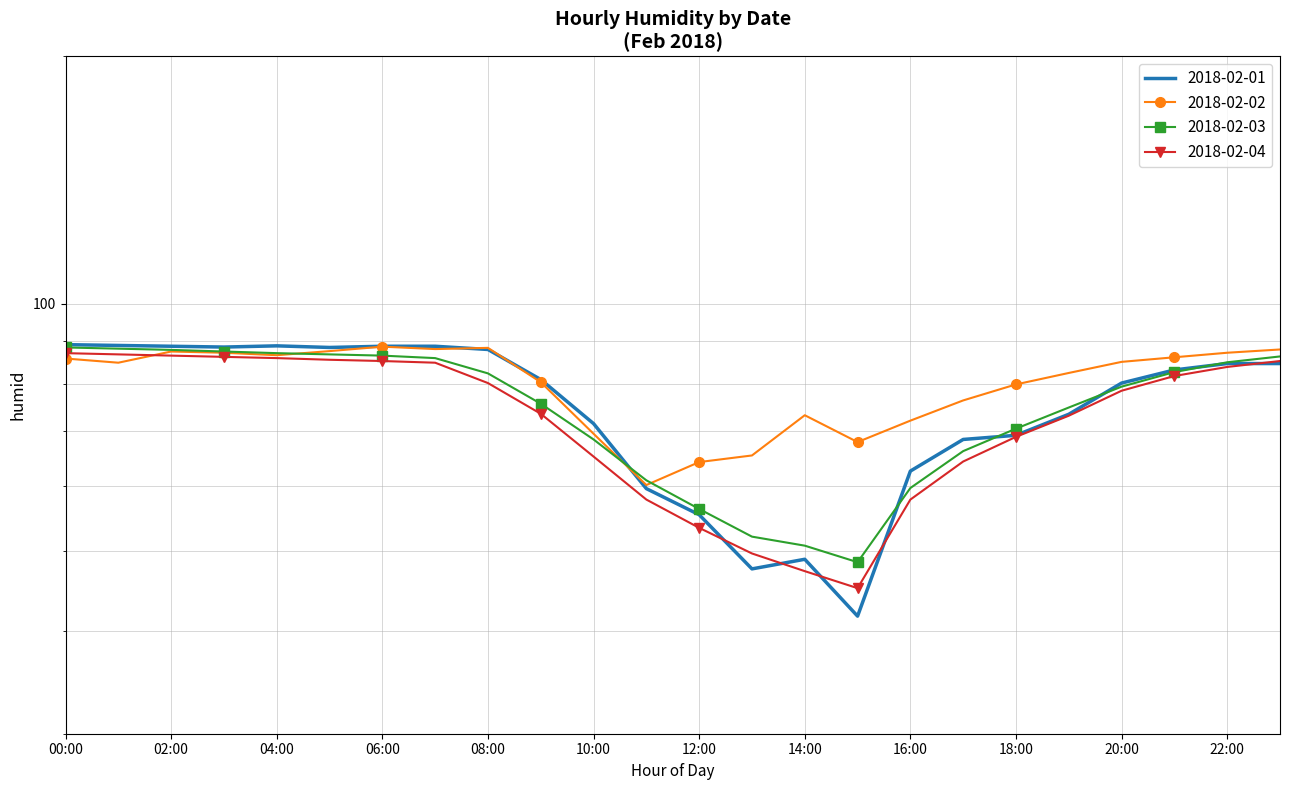

True or false: 2018-02-04 has a value of 85.5 at 05:00.

True